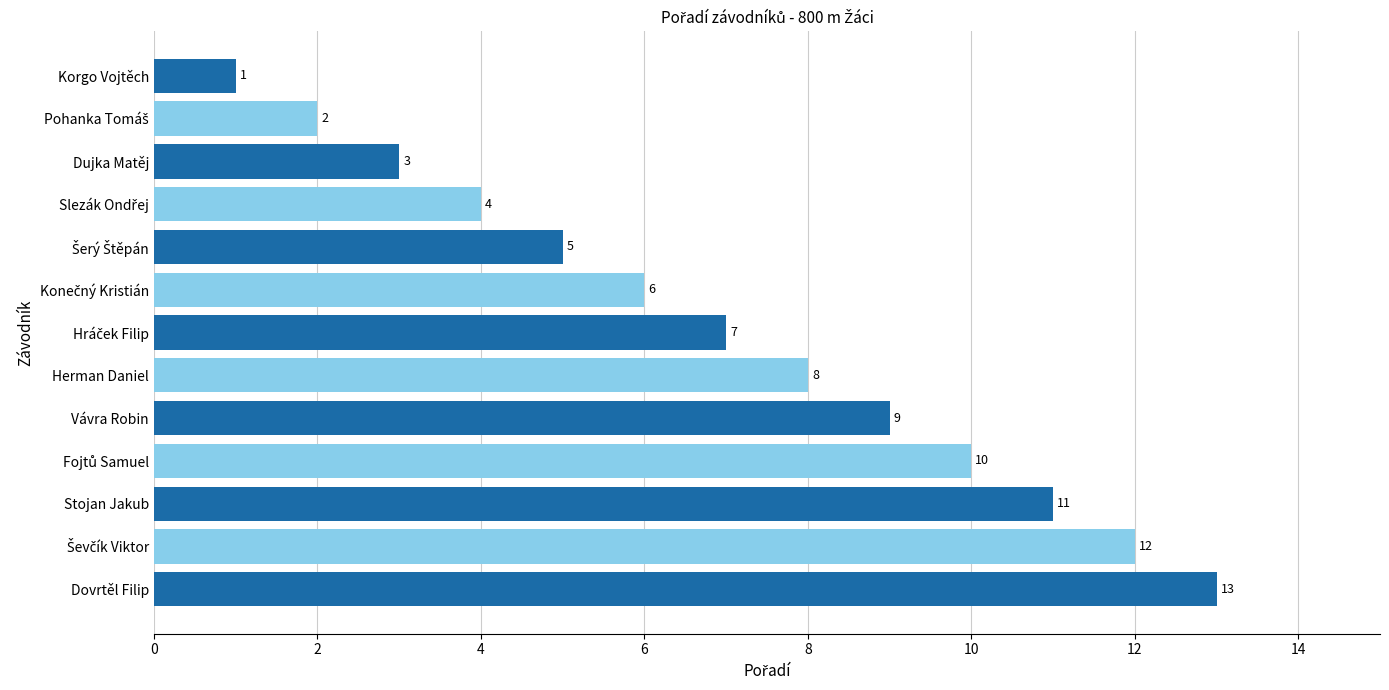

What is the difference between the second highest and second lowest values?

10